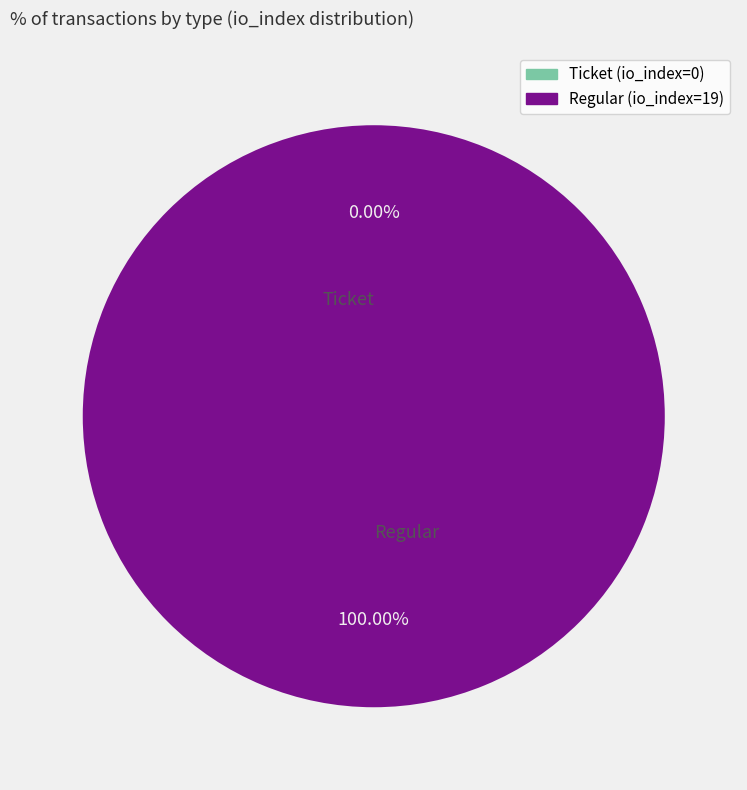

To the nearest percent, what portion does Regular represent?

100%